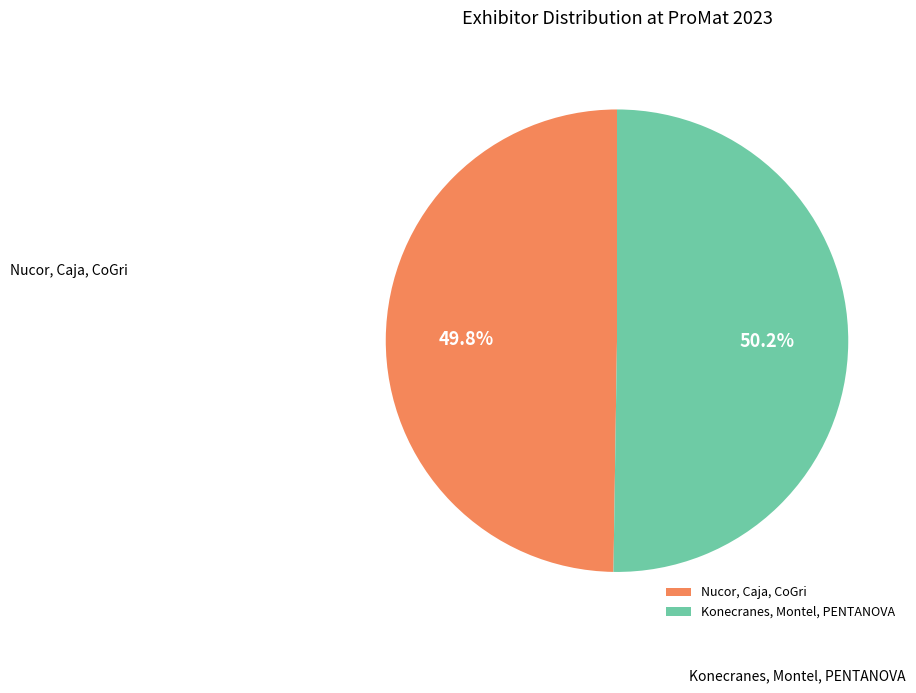

Approximately how many times larger is the value at Nucor, Caja, CoGri compared to Konecranes, Montel, PENTANOVA?

1.0